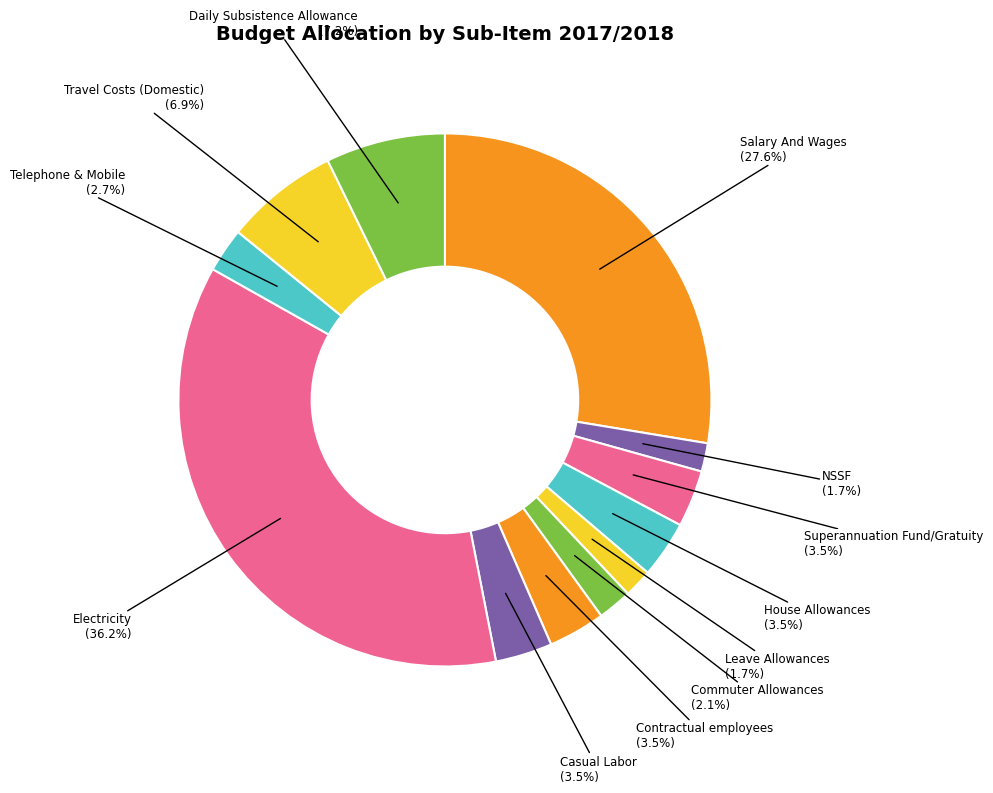

How many segments does this pie chart have?

12